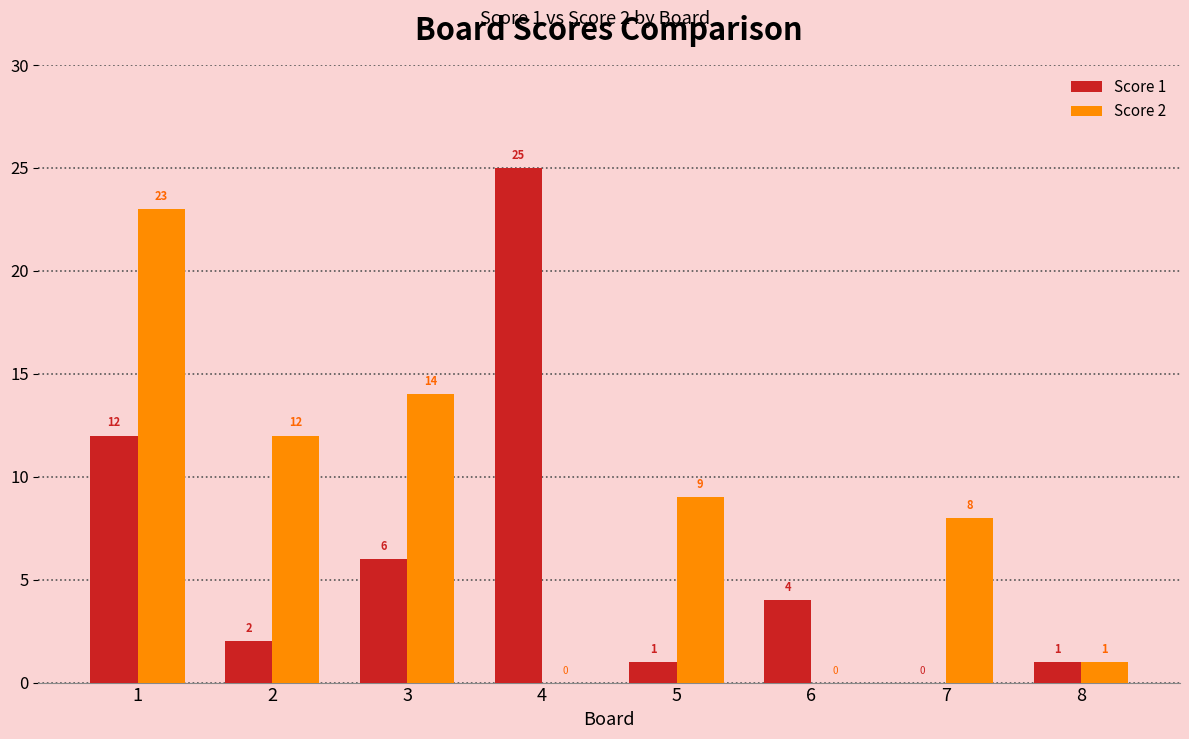

What is the sum of all Score 1 values?

51